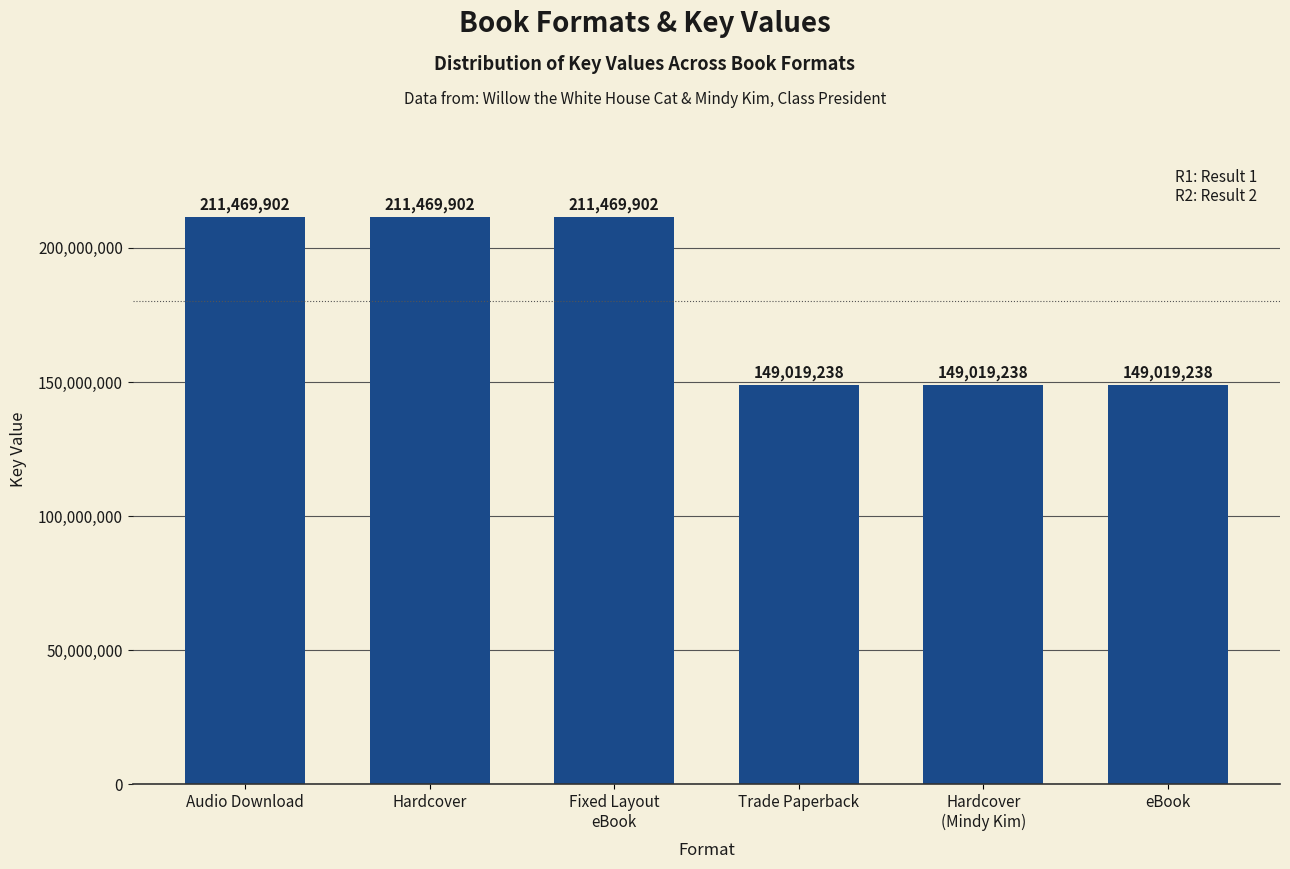

True or false: the data shows 340586478 at Fixed Layout
eBook.

False